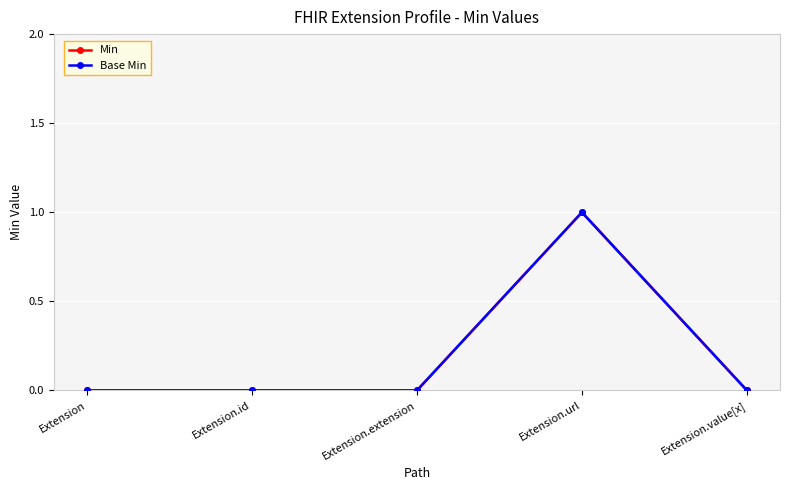

Is this an area chart (filled region under the line)?

No